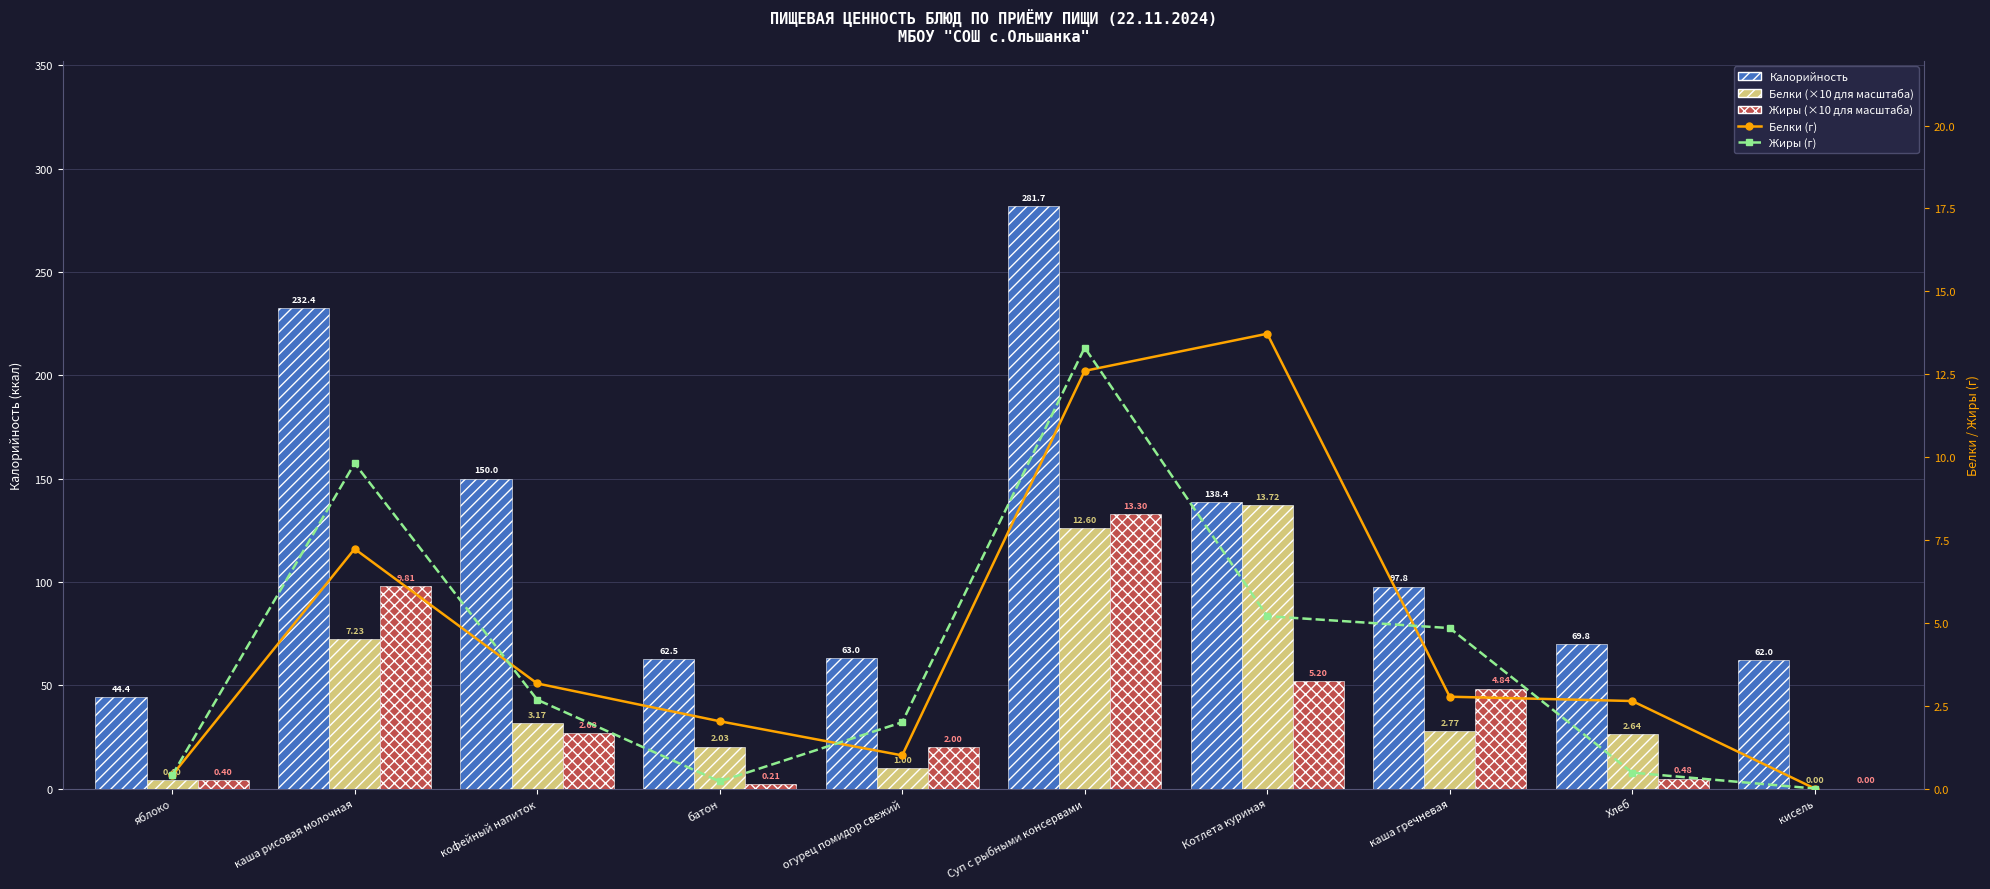

How many values in the Калорийность series are below 97?

5